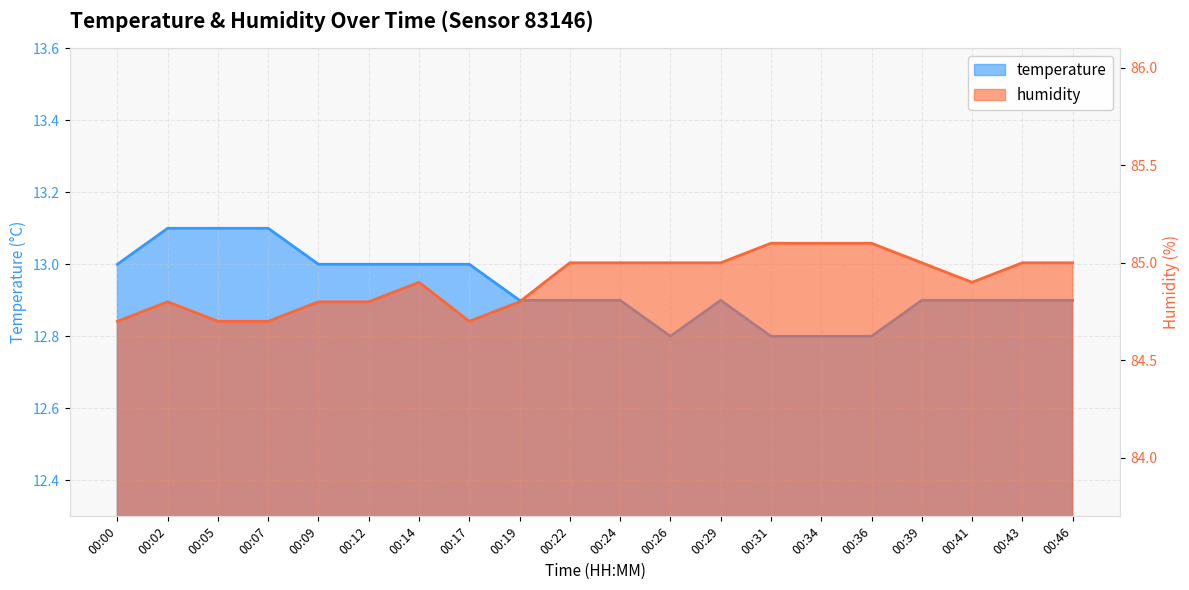

What is the difference between the maximum and minimum values in the humidity series?

0.4